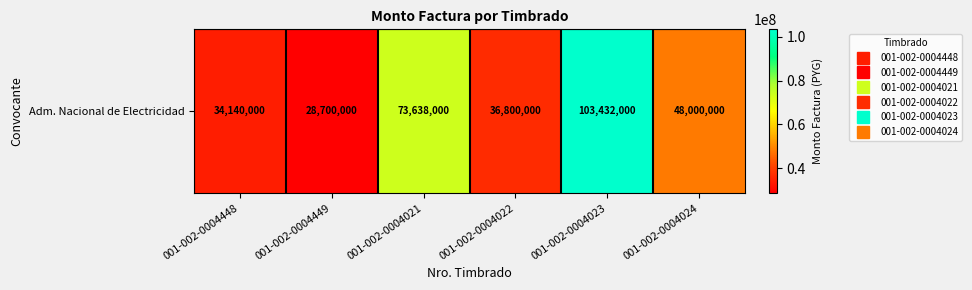

Reading right to left, extract all data points from this chart.

001-002-0004024=48000000	001-002-0004023=103432000	001-002-0004022=36800000	001-002-0004021=73638000	001-002-0004449=28700000	001-002-0004448=34140000